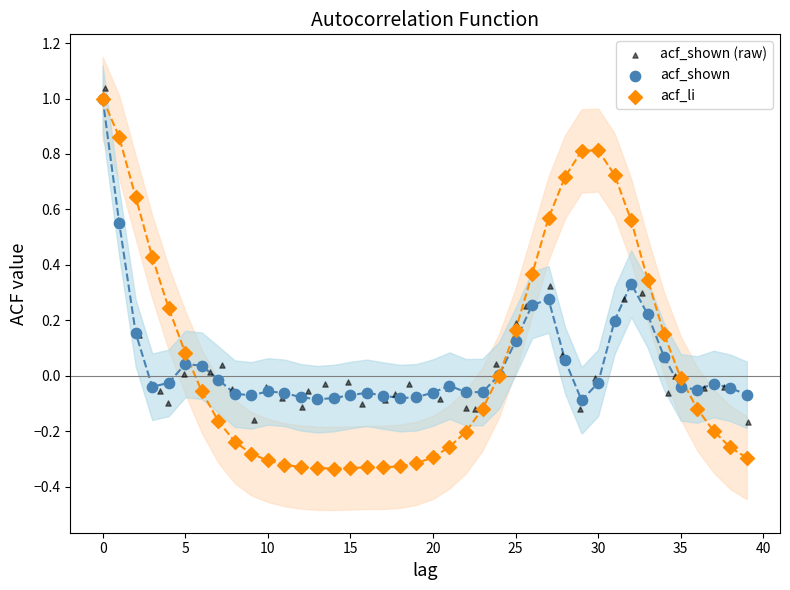

Which series reaches the minimum Y coordinate?

acf_li